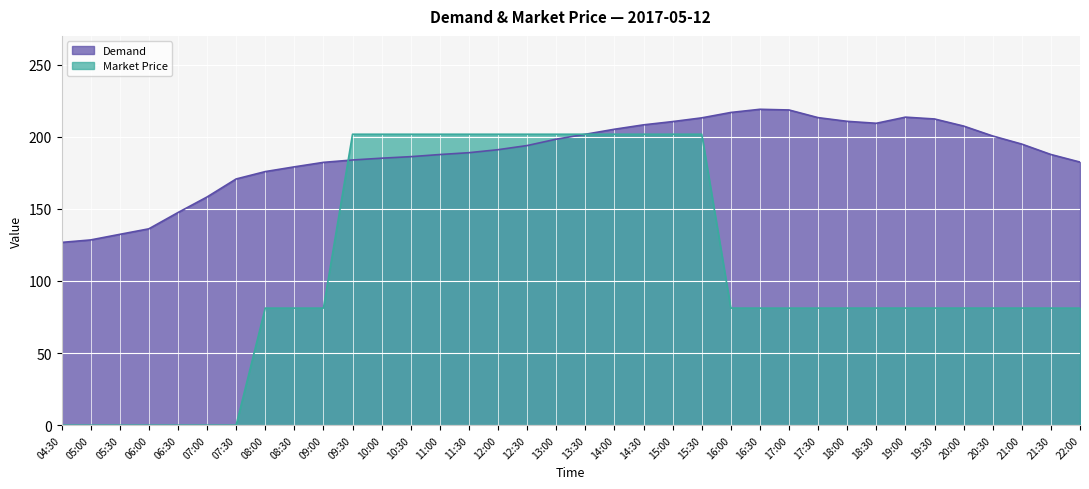

The value of Demand at 13:30 is 279.6. True or false?

False